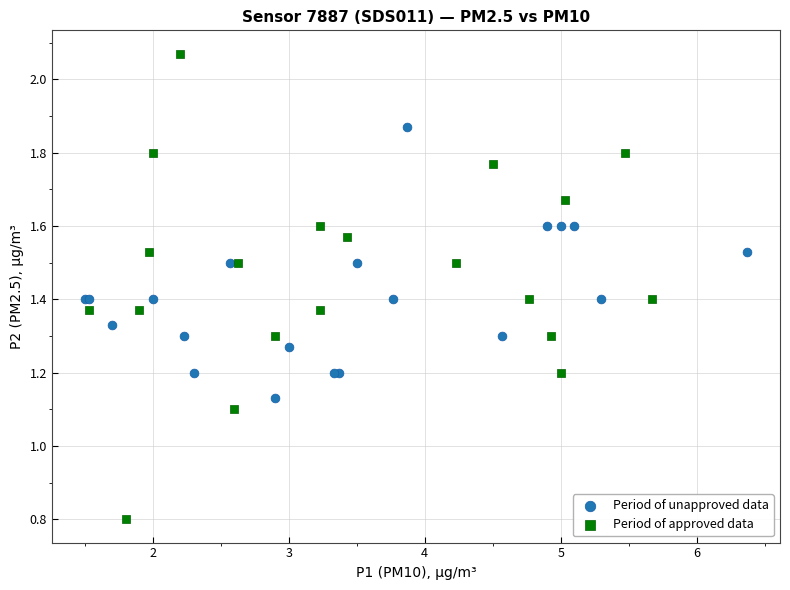

Which series reaches the minimum Y coordinate?

Period of approved data